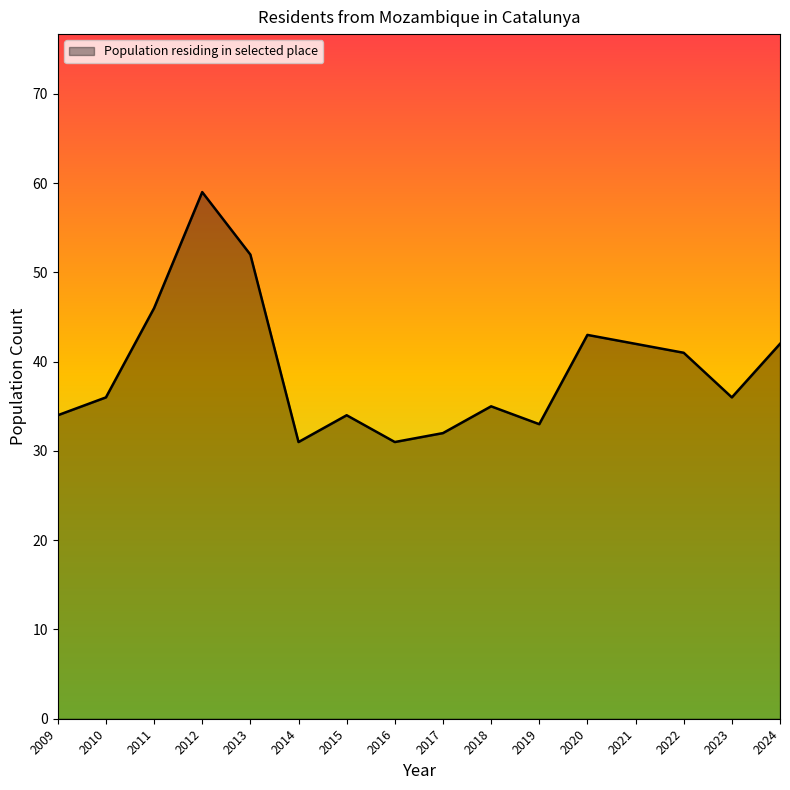

What is the approximate value at 2017?

32